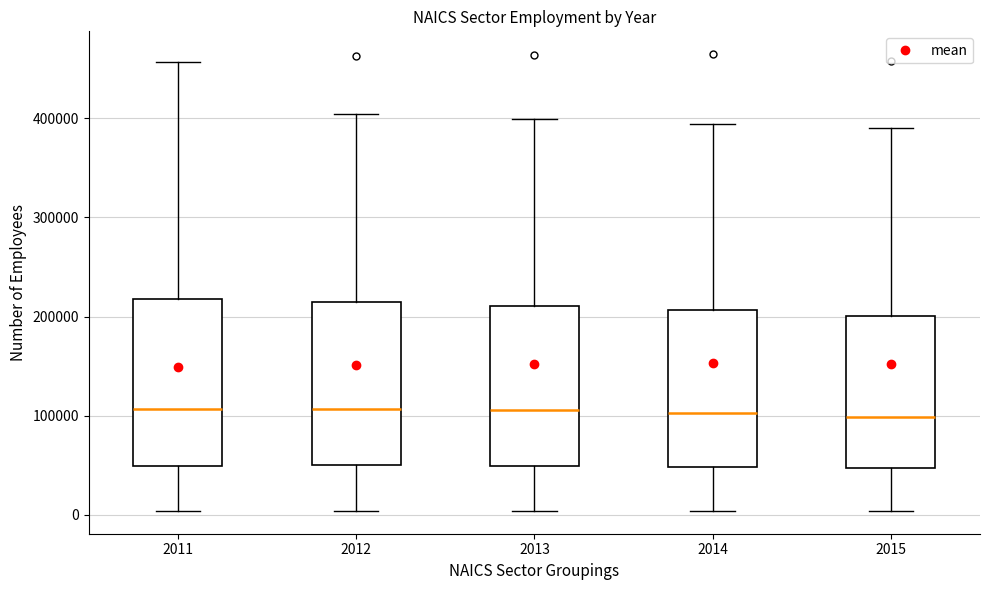

Where does the lower whisker of the box at x = 2012 end on the y-axis? The values are not printed on the chart, so give them approximately, as read against the axis.

0